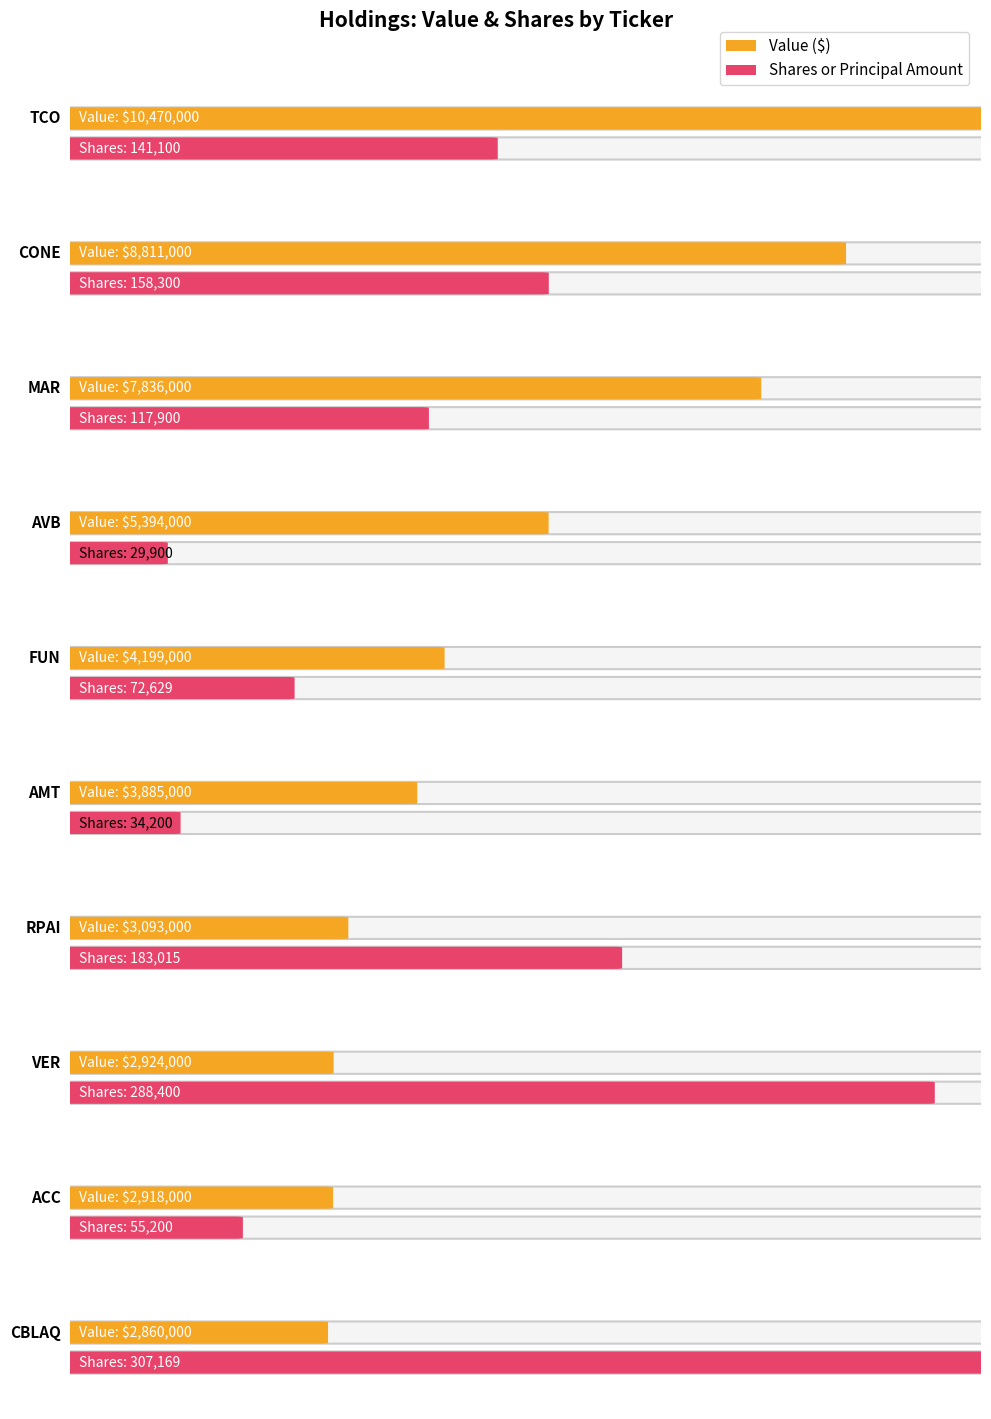

What is the difference between the Value values at MAR and CBLAQ?

4976000